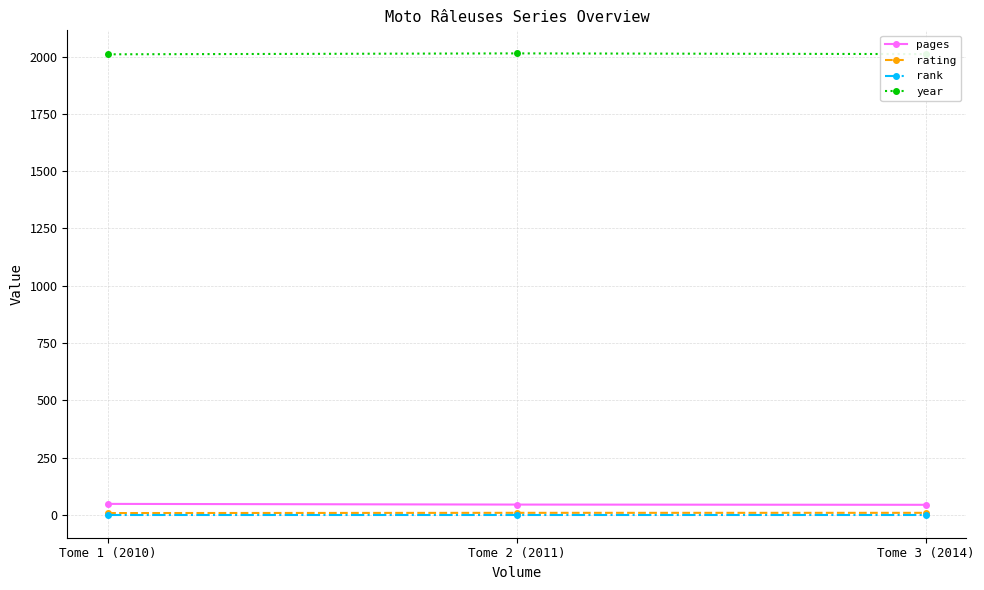

How many lines are shown in the chart?

4